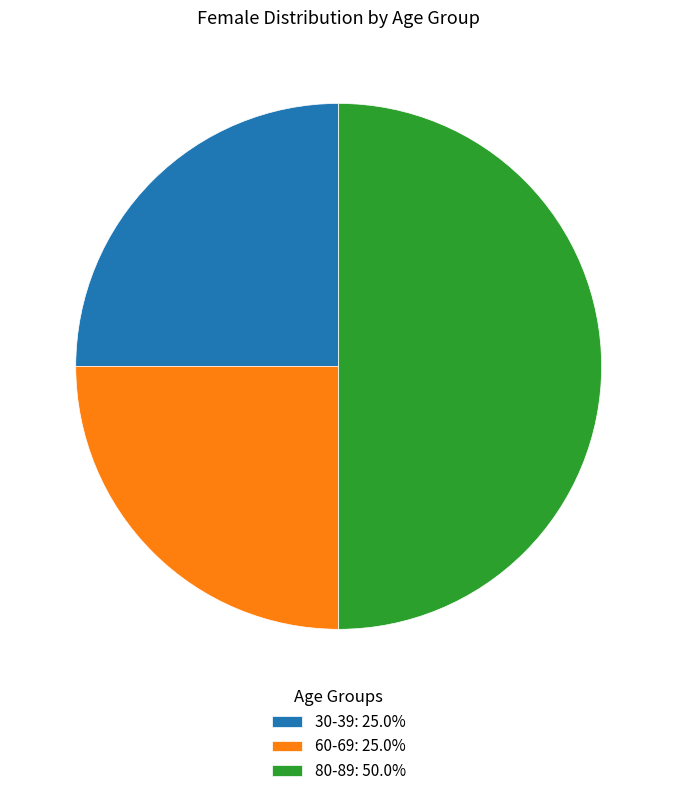

Approximately how many times larger is the value at 60-69: 25.0% compared to 80-89: 50.0%?

0.5